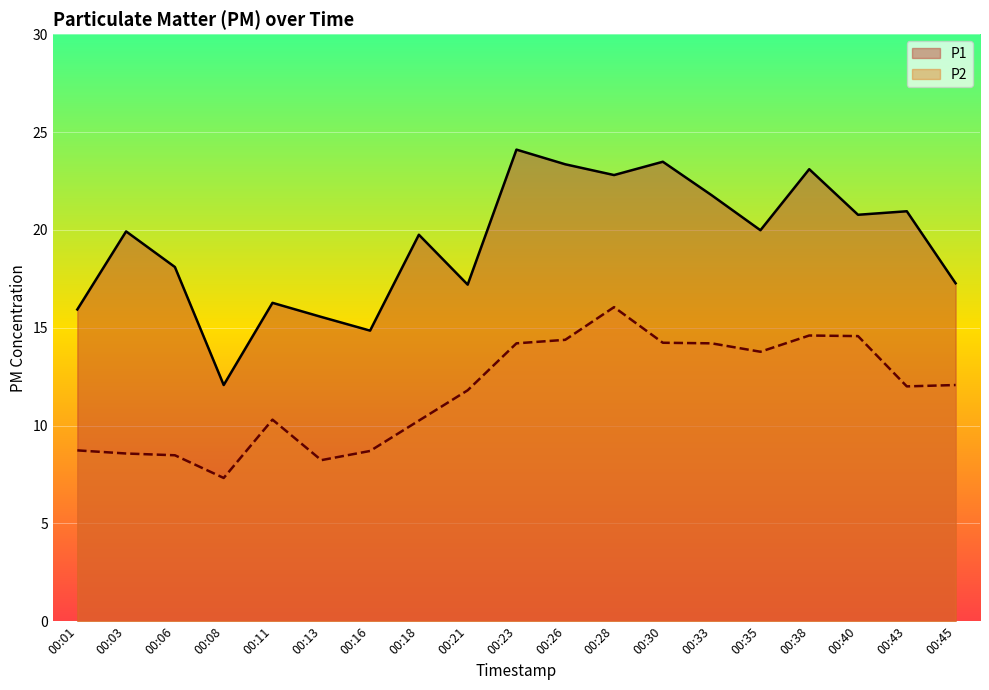

What is the difference between the maximum and second lowest values in the P2 series?

7.8